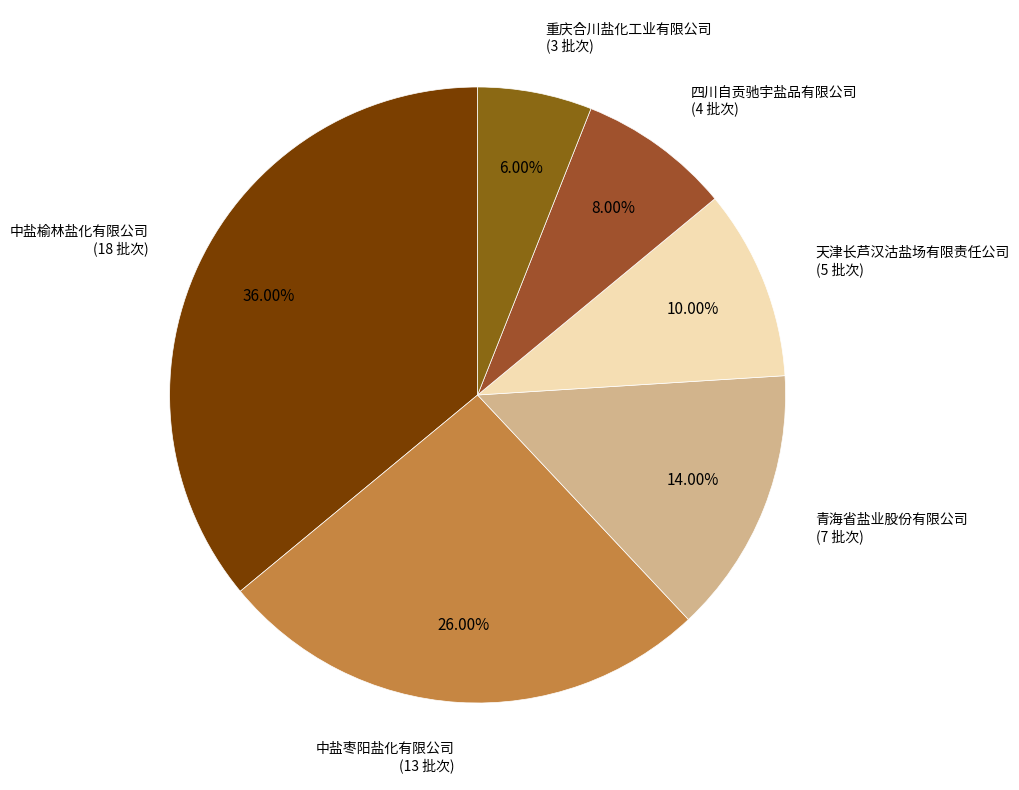

Rank the categories by value from highest to lowest.

中盐榆林盐化有限公司, 中盐枣阳盐化有限公司, 青海省盐业股份有限公司, 天津长芦汉沽盐场有限责任公司, 四川自贡驰宇盐品有限公司, 重庆合川盐化工业有限公司